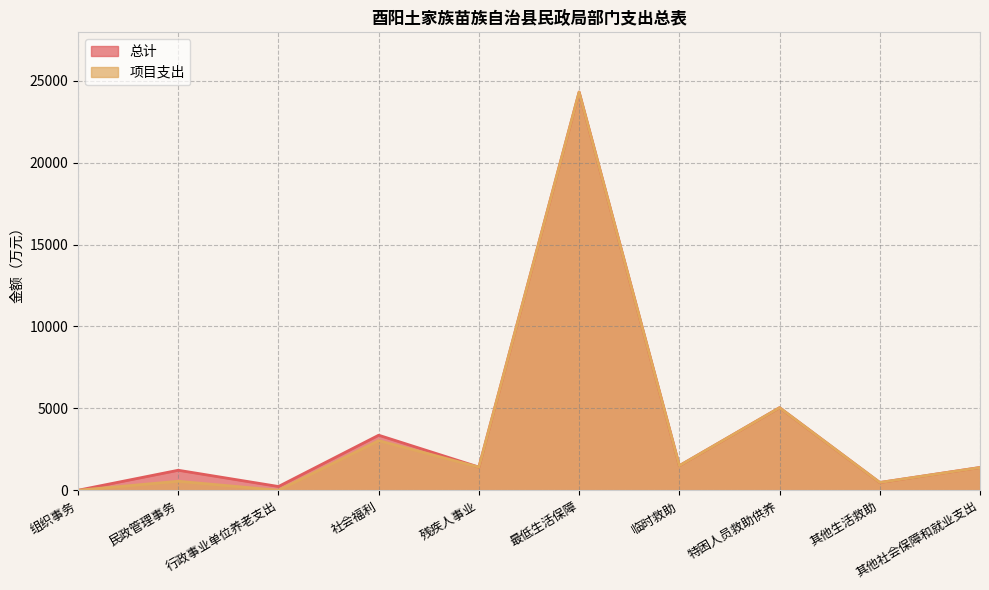

Does the chart have visible grid lines?

Yes